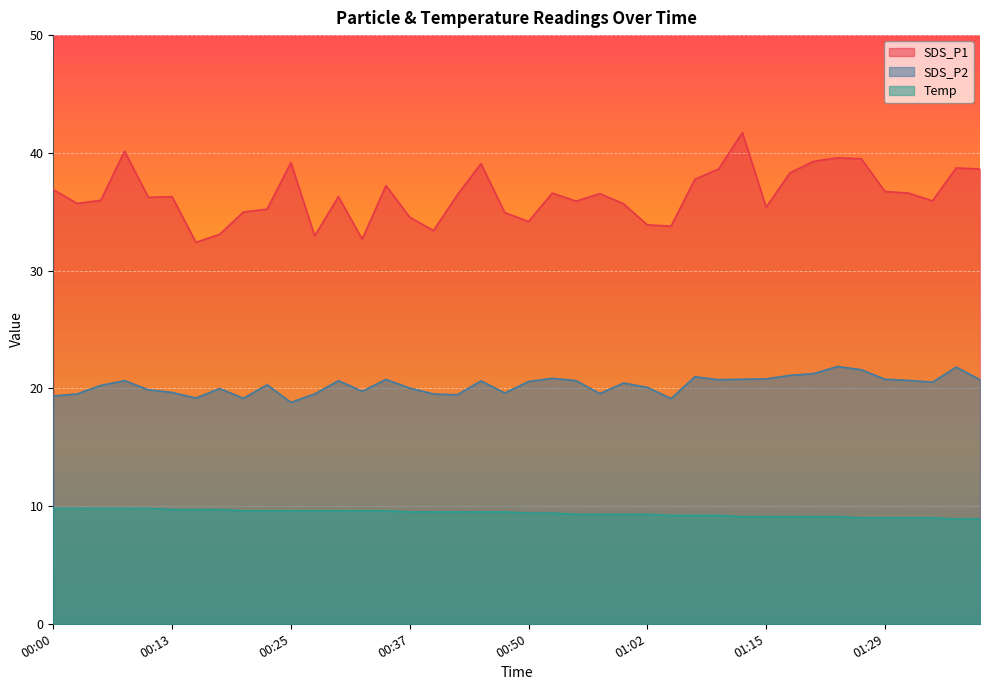

Which series has the largest total across all categories?

SDS_P1